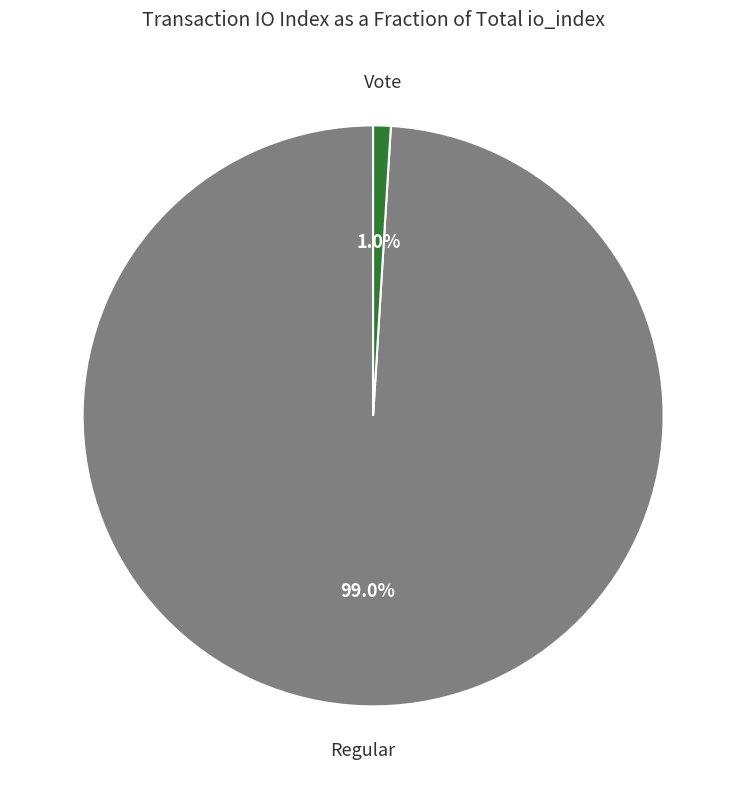

Is there a majority slice in this chart?

Yes